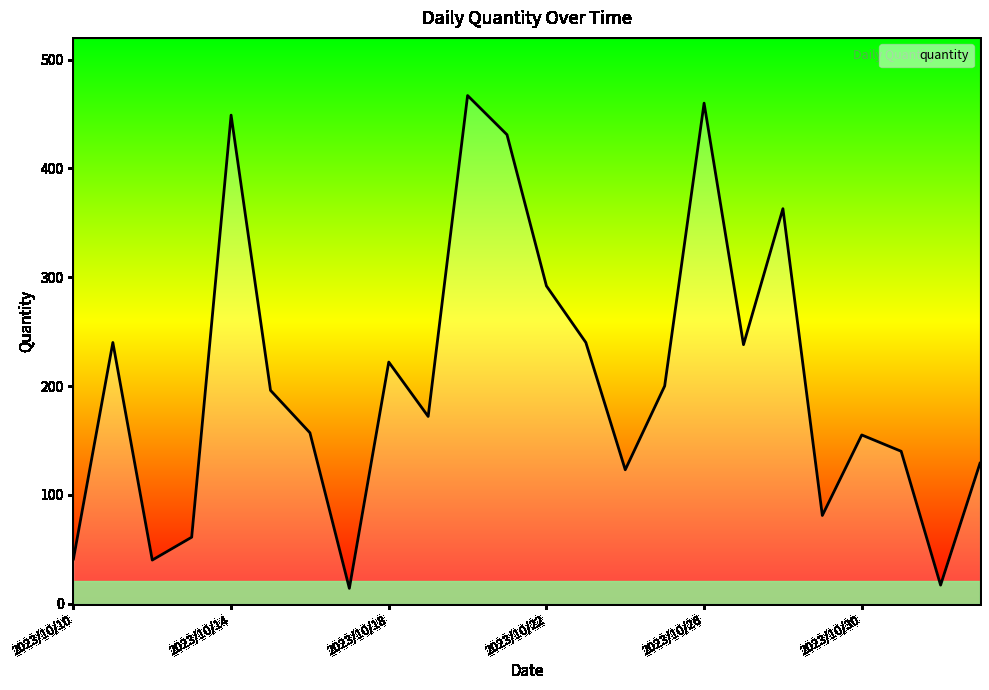

What is the difference between the maximum and minimum values?

453